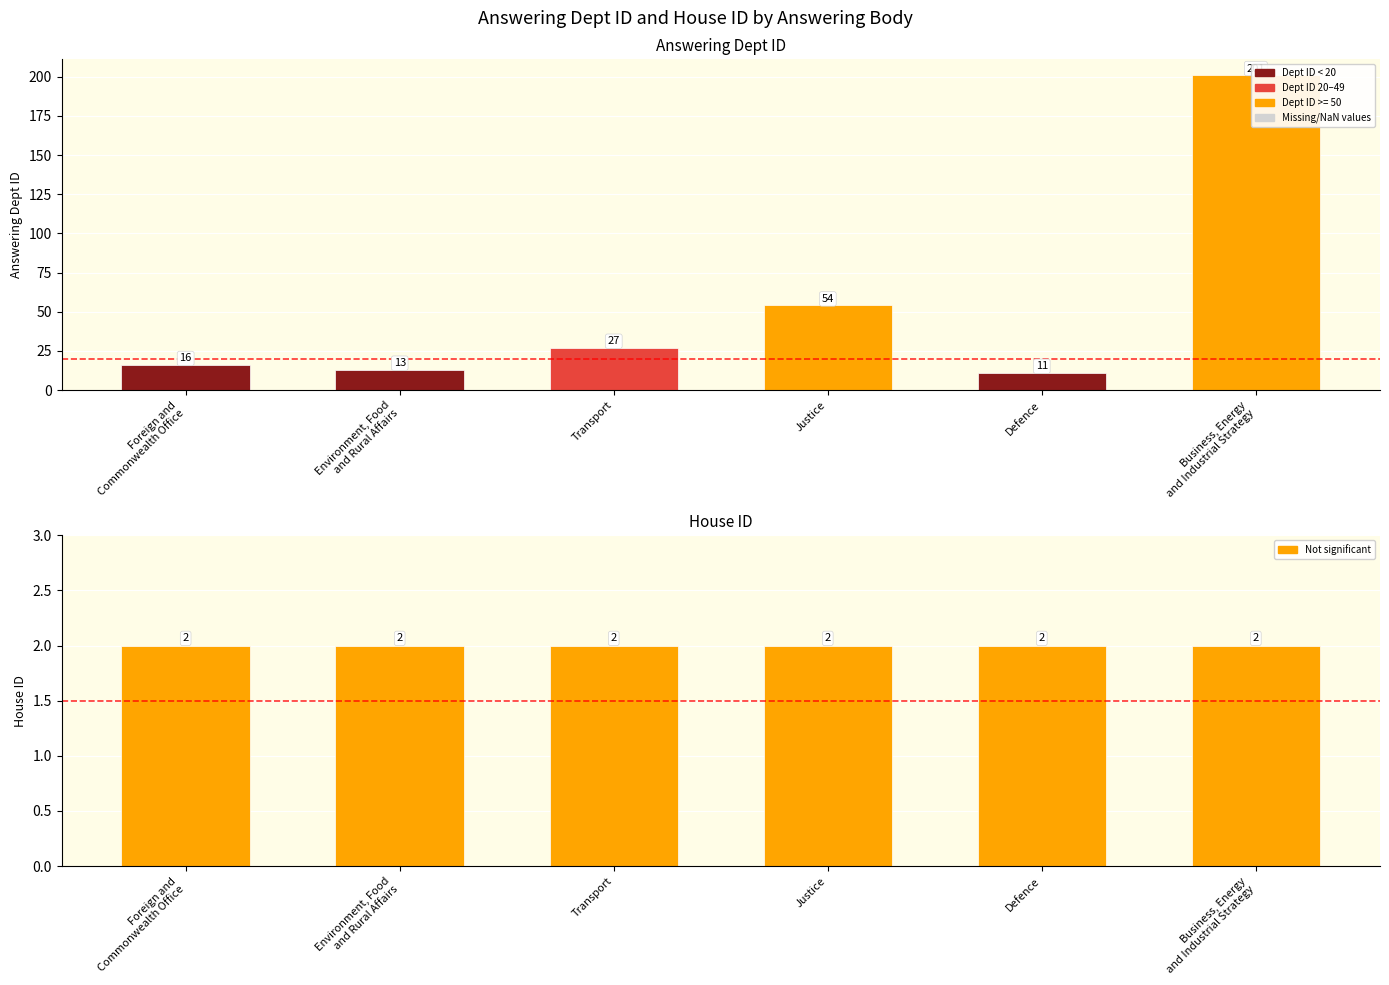

Where is house id nearest to the value 2?

Foreign and Commonwealth Office